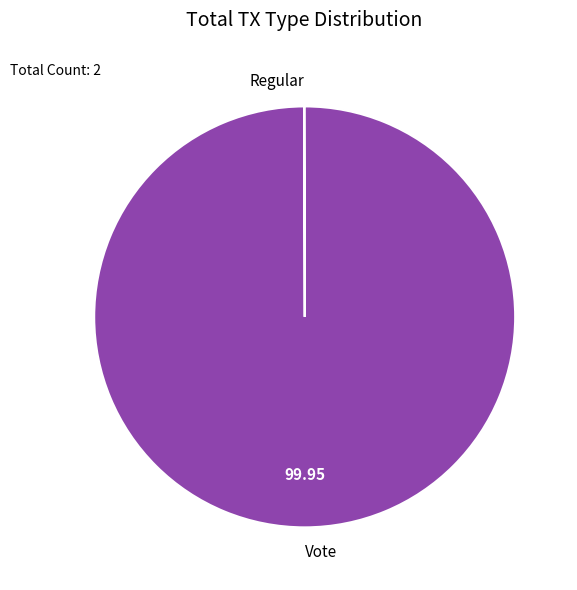

Which category has the biggest portion of the pie?

Vote